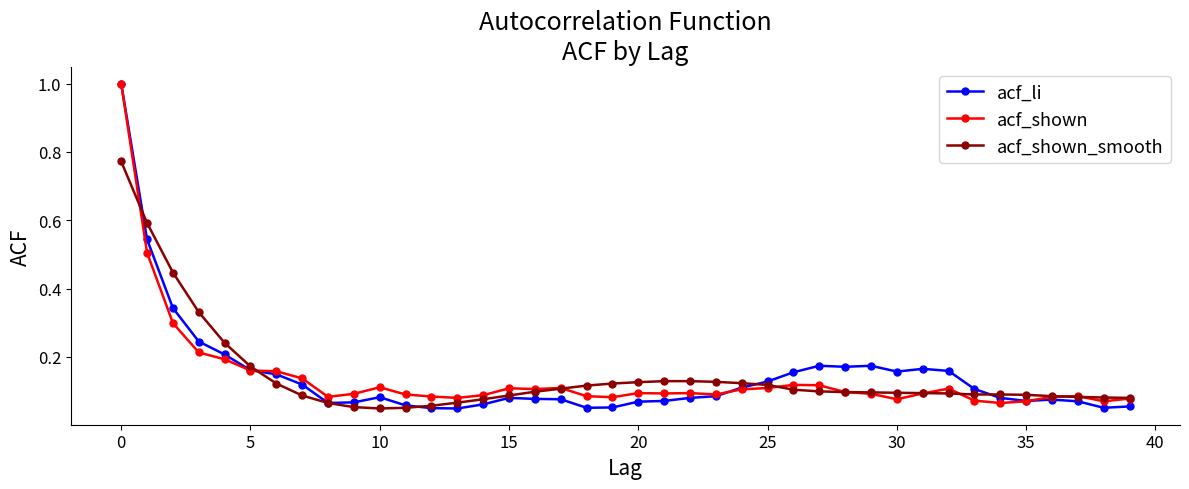

At how many categories does at least one series exceed 0?

40